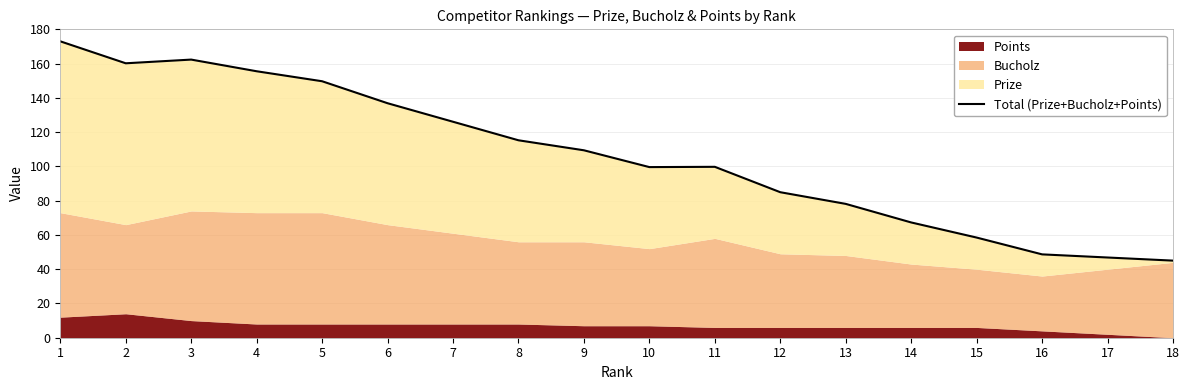

The chart shows a value of 27.9 at 18. True or false?

False